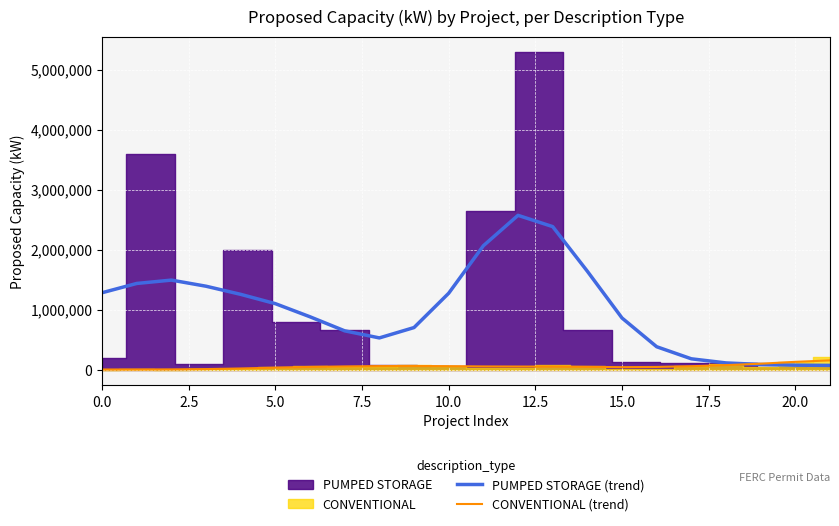

The value of PUMPED STORAGE (trend) at 10.0 is 2065032.2. True or false?

False